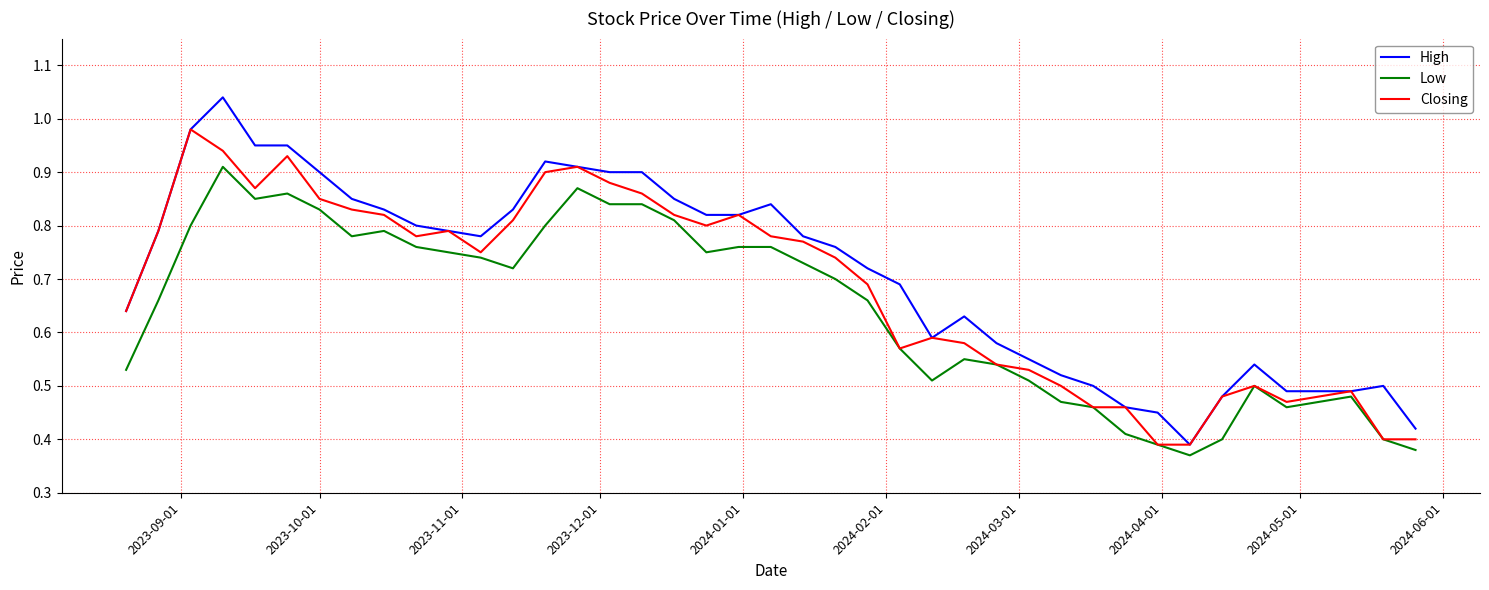

How many lines are shown in the chart?

3